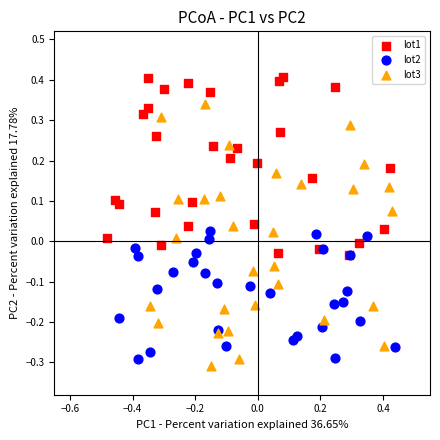

Which series contains the highest Y value?

lot1